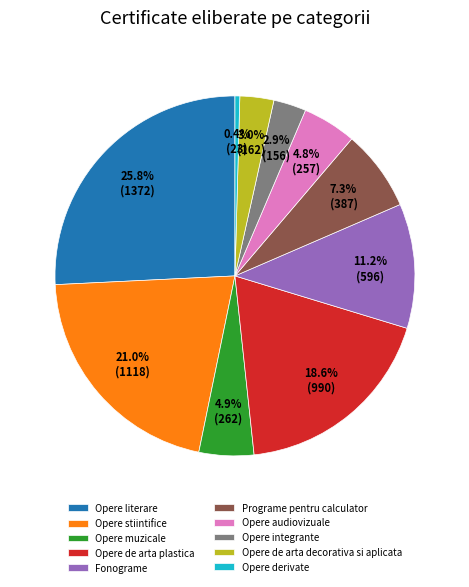

Is there a majority slice in this chart?

No